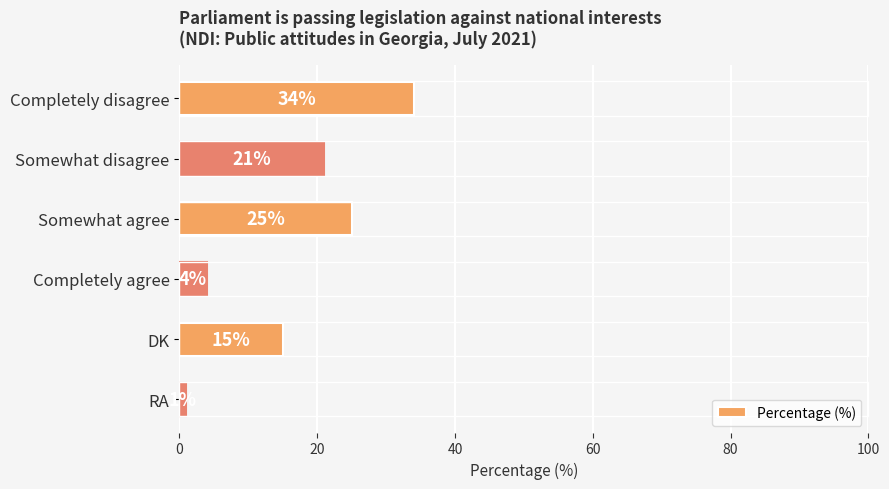

What is the difference between the maximum and minimum values?

33